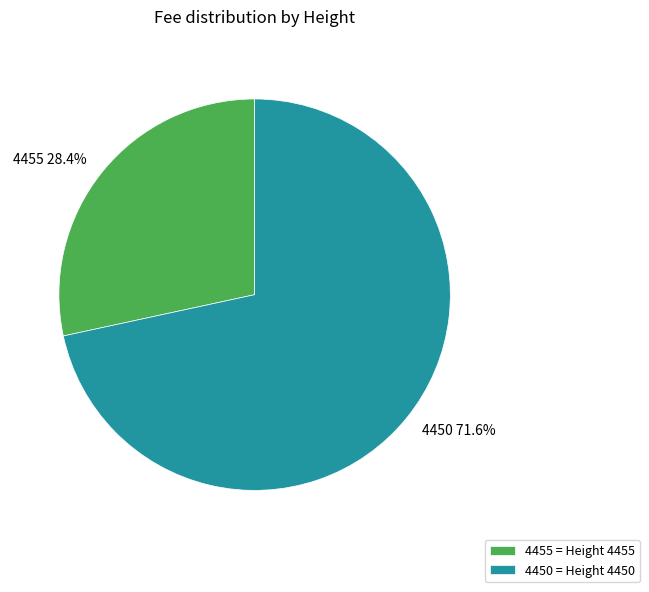

What is the majority slice?

4450